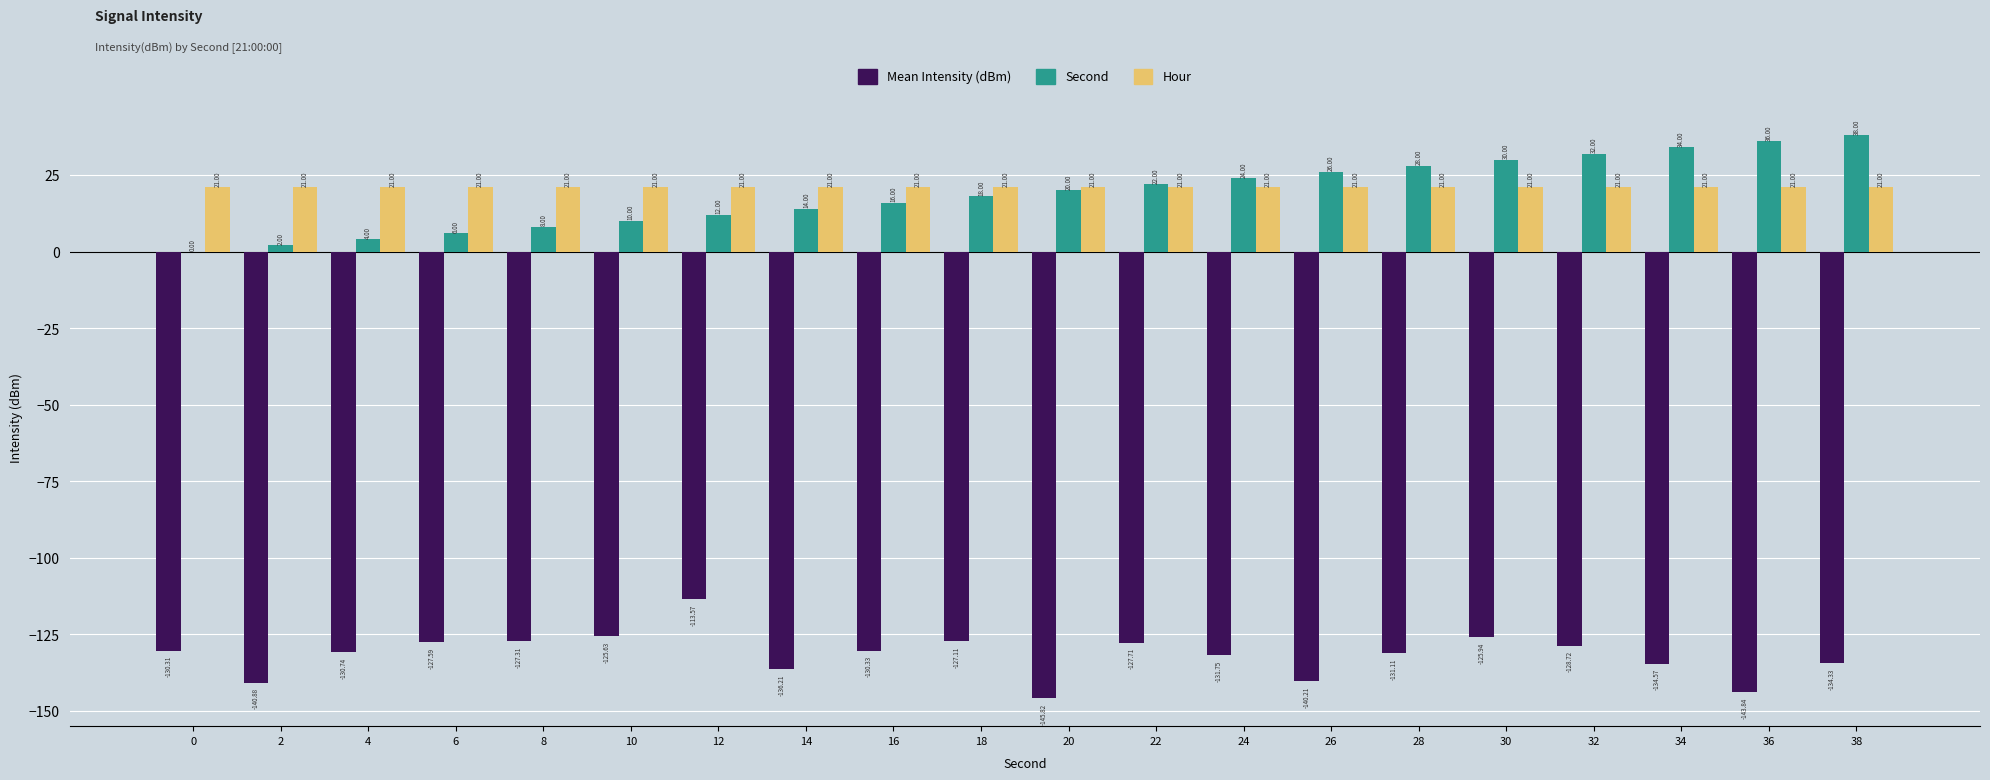

What are all the series names shown in the legend?

Mean Intensity (dBm), Second, Hour